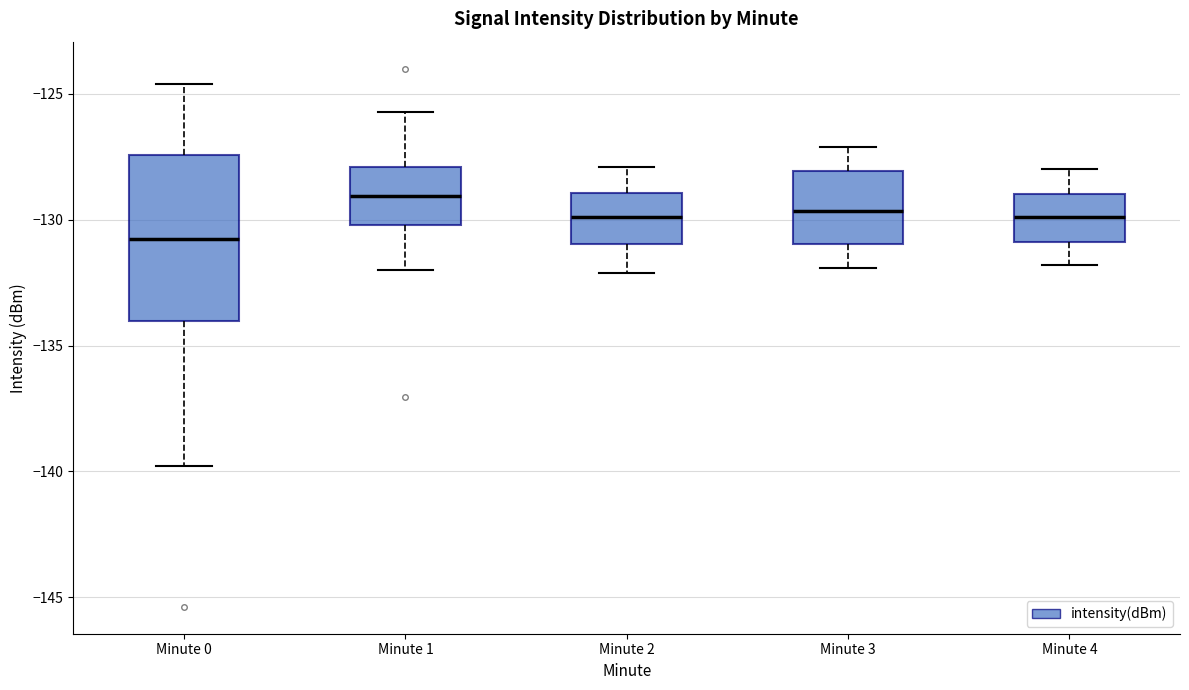

Reading left to right, transcribe this box plot: for each box, give where its median line is, the range the box spans, and where its two whiskers end, as read against the y-axis. The values are not printed on the chart, so give them approximately, as read against the axis.

Minute 0: median -131.0, box -134.0 to -127.5, whiskers -140.0 to -124.5
Minute 1: median -129.0, box -130.0 to -128.0, whiskers -132.0 to -125.5
Minute 2: median -130.0, box -131.0 to -129.0, whiskers -132.0 to -128.0
Minute 3: median -129.5, box -131.0 to -128.0, whiskers -132.0 to -127.0
Minute 4: median -130.0, box -131.0 to -129.0, whiskers -132.0 to -128.0